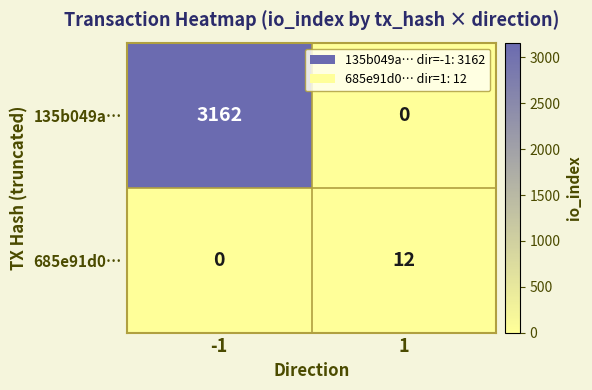

Rank the series by their maximum value, from lowest to highest.

685e91d0…, 135b049a…